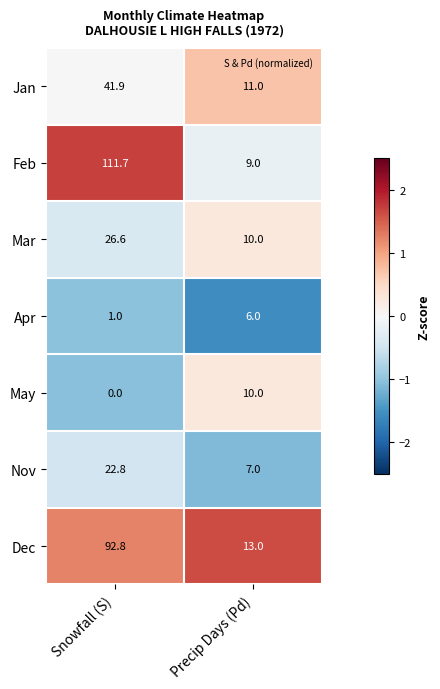

At which category does the chart reach its peak across all series?

Snowfall (S)